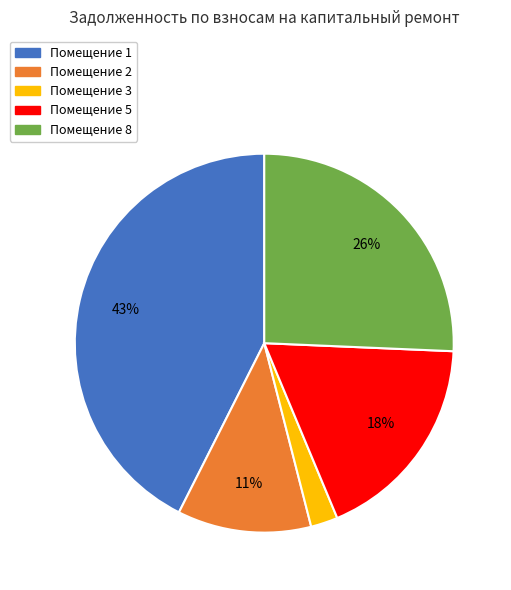

To the nearest percent, what is the average slice percentage?

20%